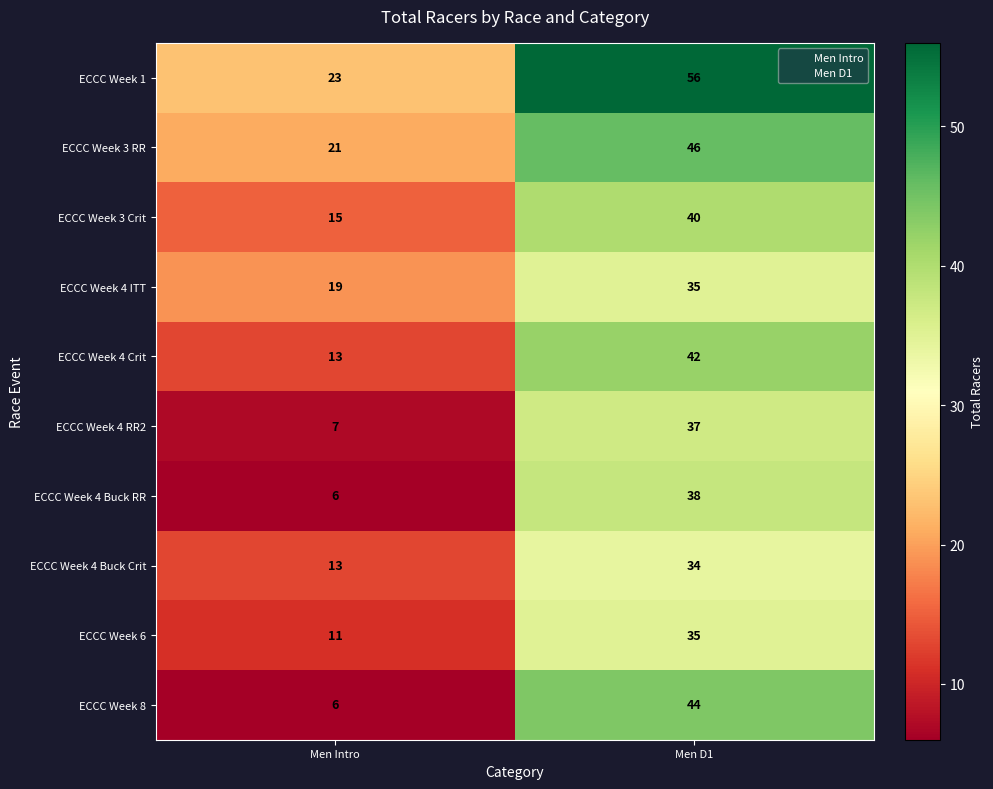

At which label is ECCC Week 4 RR2 closest to 22?

Men Intro